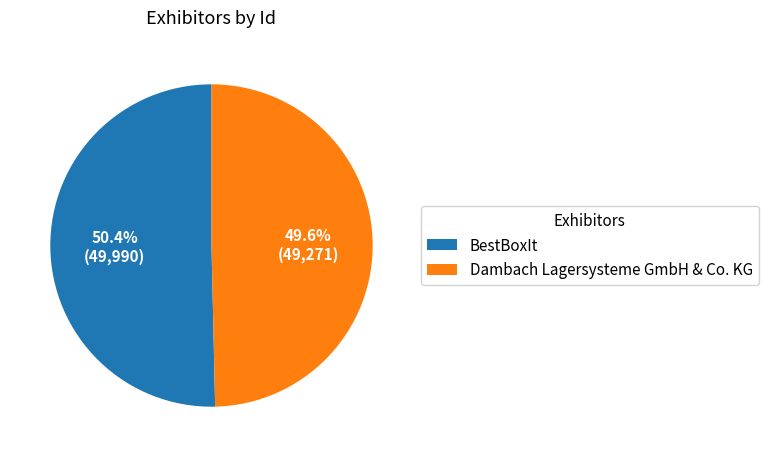

Which category has the smallest portion of the pie?

Dambach Lagersysteme GmbH & Co. KG